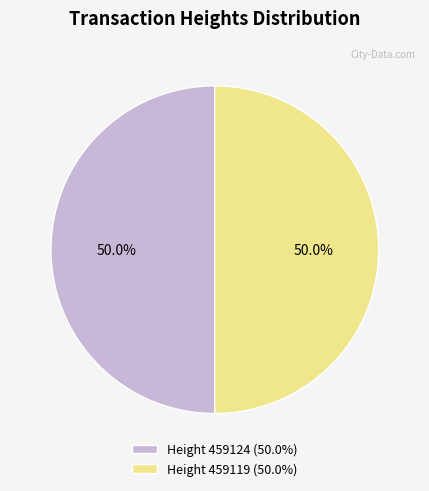

What is the ratio of the value at Height 459119 (50.0%) to the value at Height 459124 (50.0%)?

1.0